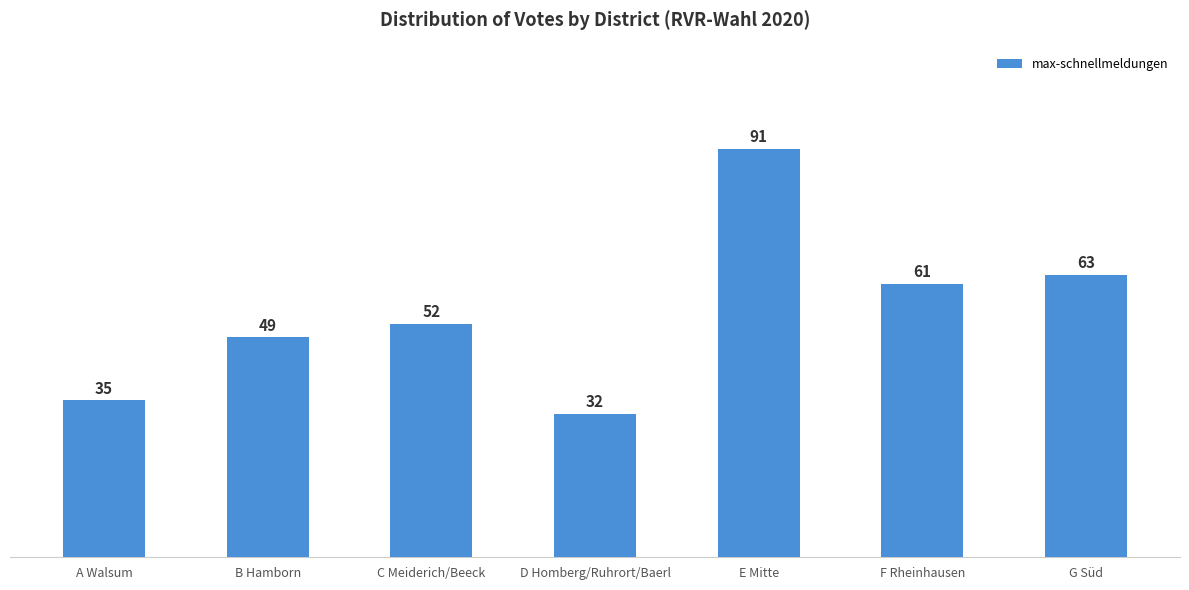

The chart shows a value of 53 at E Mitte. True or false?

False